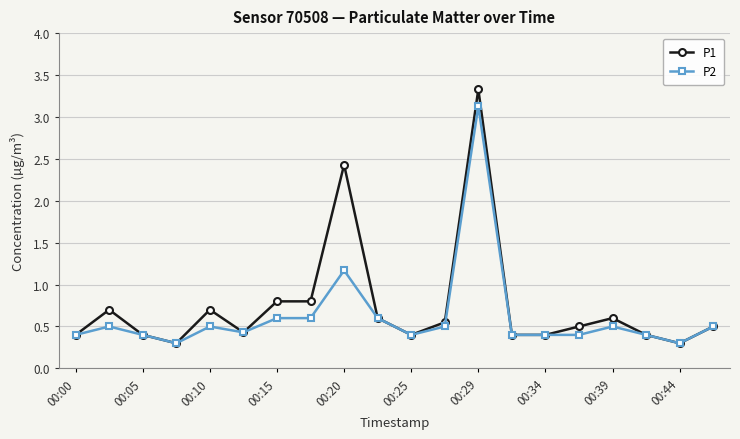

True or false: P2 has more than 1 points higher than both neighbors.

True